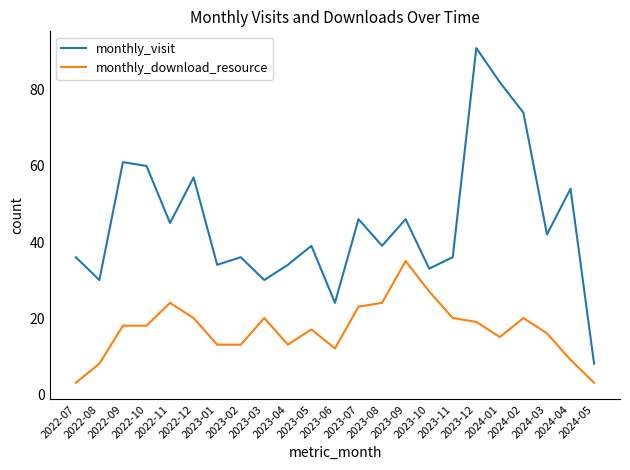

Which series has the largest total across all categories?

monthly_visit